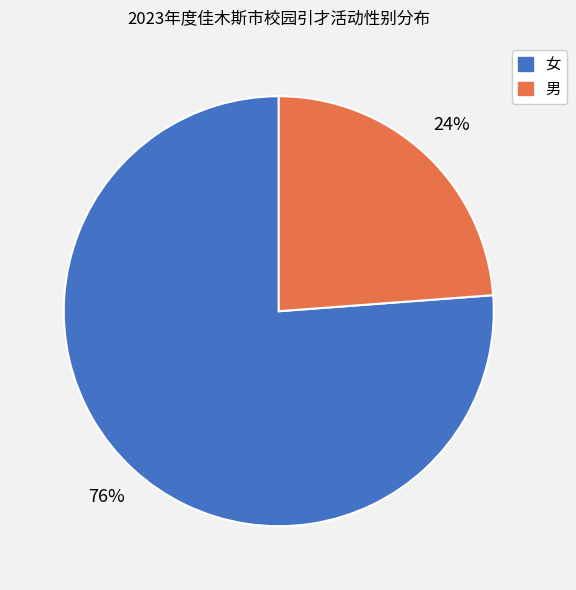

Approximately how many times larger is the value at 男 compared to 女?

0.3